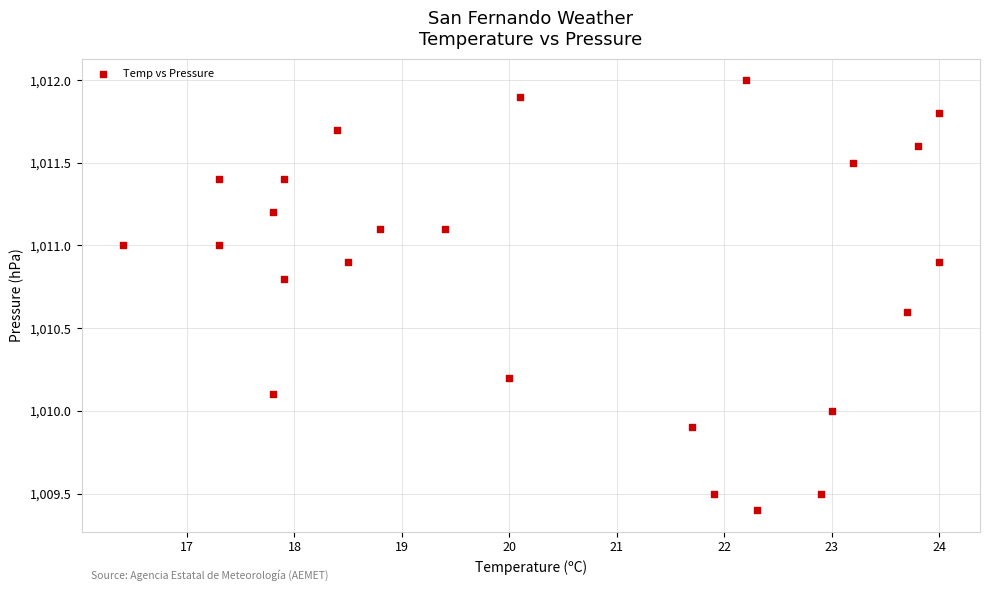

What is the range of Y values (max minus min)?

2.6